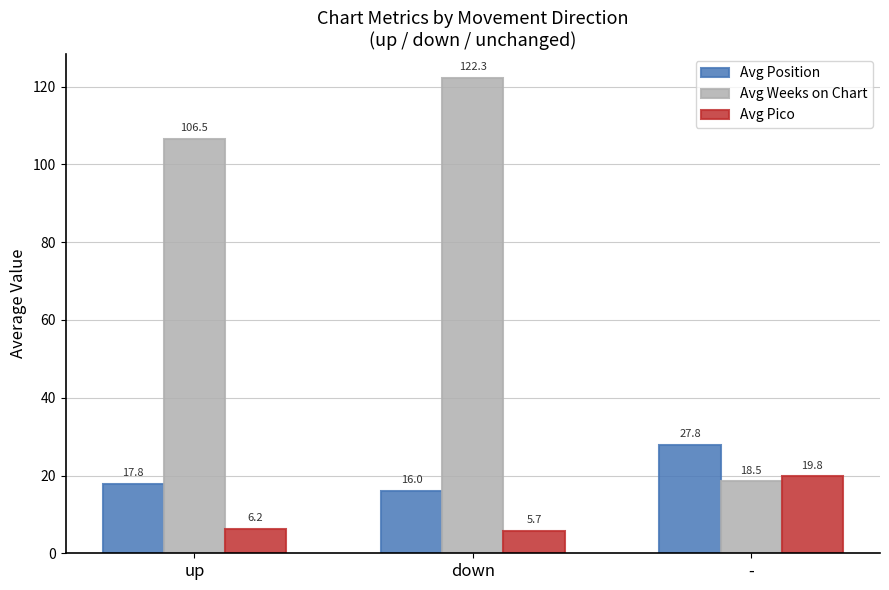

The Avg Weeks on Chart series shows 8.5 at -. True or false?

False